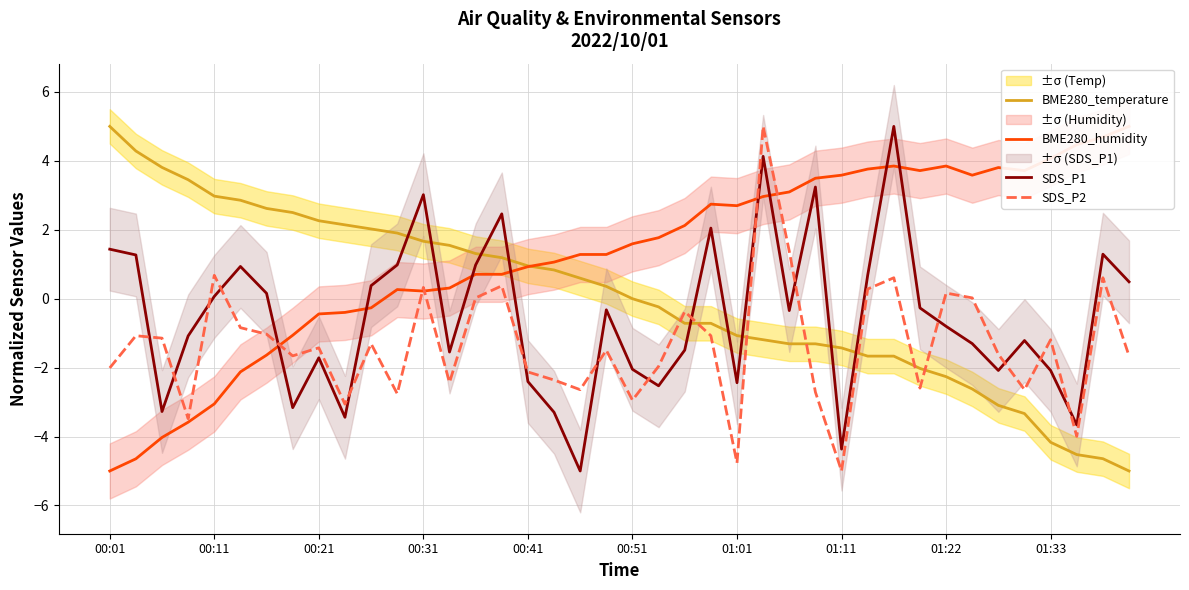

Reading left to right, list all the values displayed in this chart.

BME280_temperature: 5.0	4.3	3.8	3.5	3.0	2.9	2.6	2.5	2.3	2.1	2.0	1.9	1.7	1.5	1.3	1.2	1.0	0.8	0.6	0.4	-0.0	-0.2	-0.7	-0.7	-1.1	-1.2	-1.3	-1.3	-1.4	-1.7	-1.7	-2.0	-2.3	-2.6	-3.1	-3.3	-4.2	-4.5	-4.6	-5.0
BME280_humidity: -5.0	-4.6	-4.0	-3.6	-3.1	-2.1	-1.6	-1.1	-0.4	-0.4	-0.3	0.3	0.2	0.3	0.7	0.7	0.9	1.1	1.3	1.3	1.6	1.8	2.1	2.7	2.7	3.0	3.1	3.5	3.6	3.8	3.8	3.7	3.8	3.6	3.8	3.7	4.1	4.5	4.7	5.0
SDS_P1: 1.4	1.3	-3.3	-1.1	0.1	0.9	0.2	-3.2	-1.7	-3.4	0.4	1.0	3.0	-1.5	1.0	2.5	-2.4	-3.3	-5.0	-0.3	-2.0	-2.5	-1.5	2.0	-2.4	4.1	-0.3	3.2	-4.4	0.7	5.0	-0.3	-0.8	-1.3	-2.1	-1.2	-2.1	-3.7	1.3	0.5
SDS_P2: -2.0	-1.1	-1.1	-3.5	0.7	-0.8	-1.0	-1.7	-1.4	-3.1	-1.3	-2.8	0.3	-2.4	0.0	0.4	-2.1	-2.4	-2.6	-1.5	-2.9	-2.0	-0.4	-1.1	-4.8	5.0	1.4	-2.7	-5.0	0.3	0.6	-2.6	0.2	0.0	-1.6	-2.6	-1.2	-4.0	0.6	-1.7